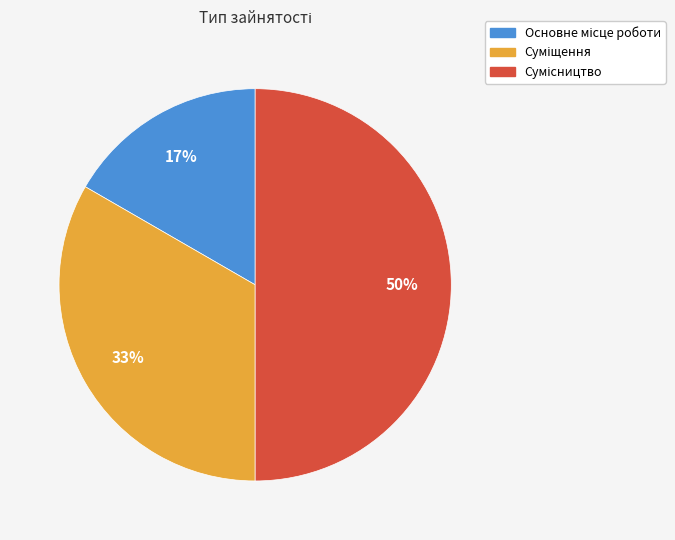

How many segments does this pie chart have?

3